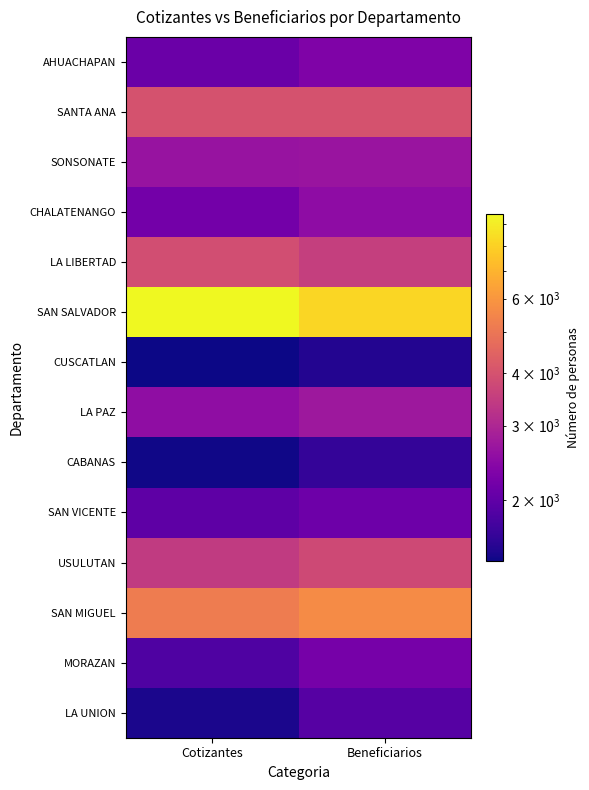

Between Cotizantes and Beneficiarios, which series saw the biggest shift?

SAN SALVADOR